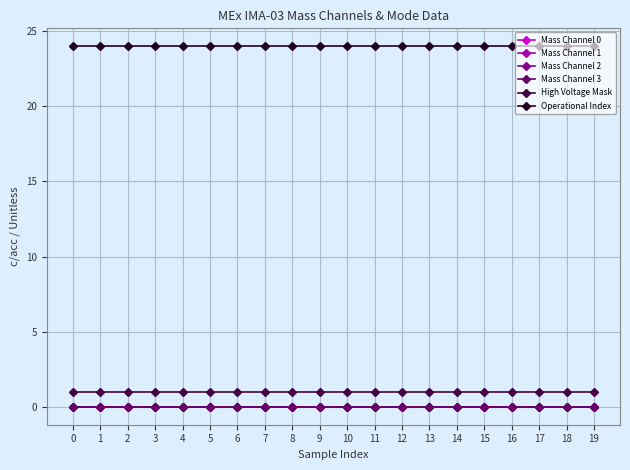

Which series has the largest total across all categories?

Operational Index